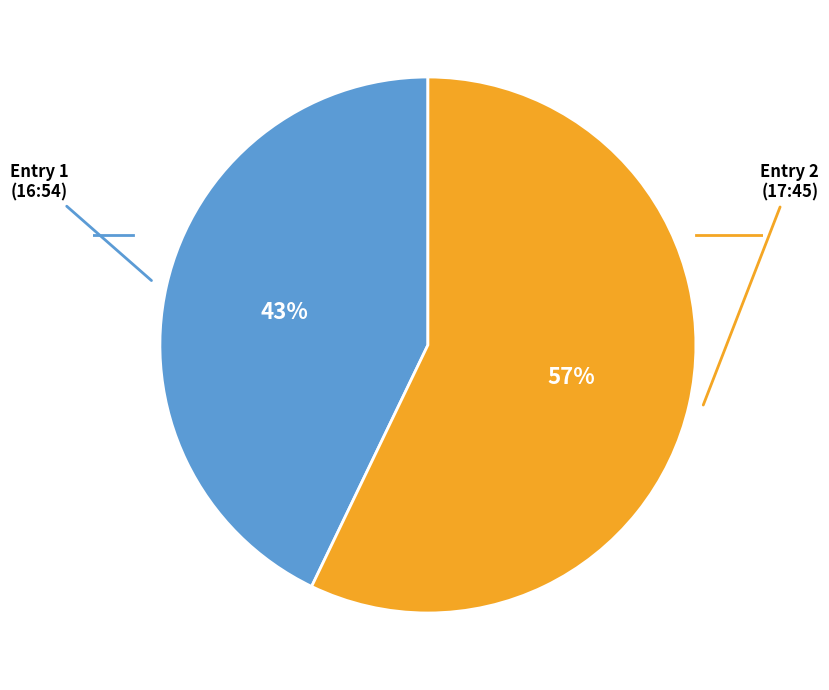

Is there a majority slice in this chart?

Yes